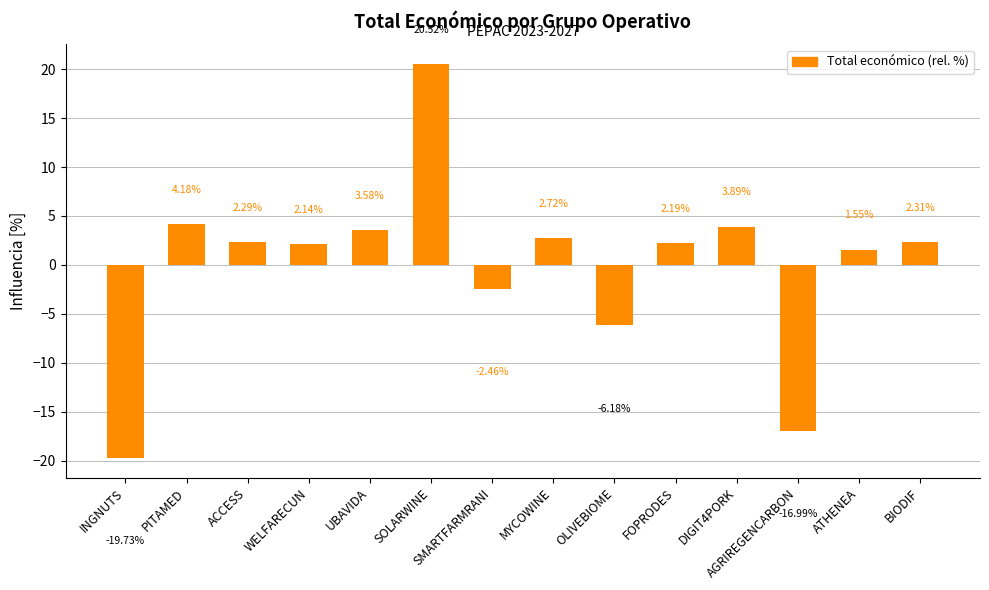

How many distinct data groups are displayed?

1